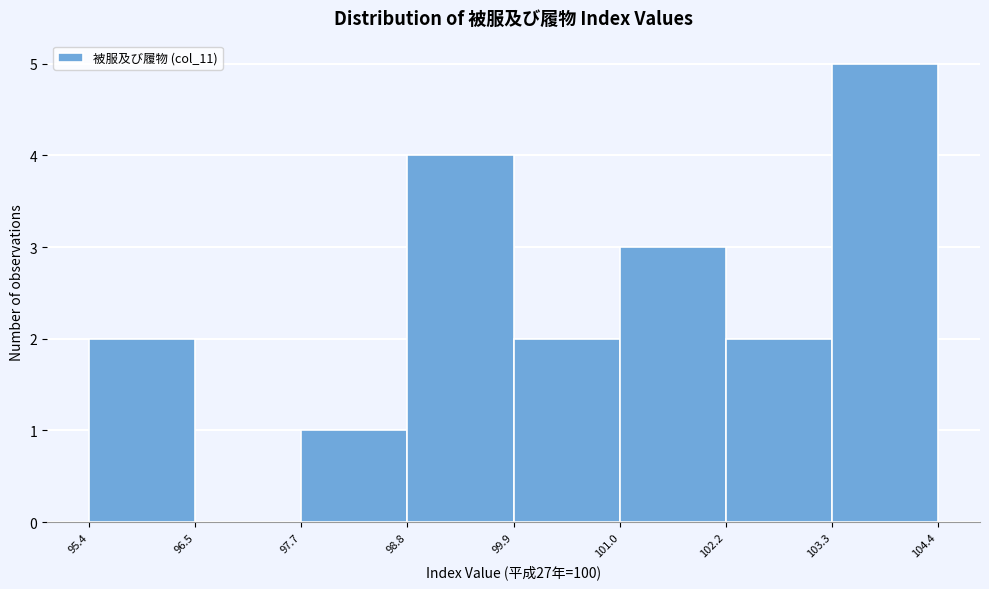

Reading left to right, transcribe this chart: for each bar, give the range it covers on the x-axis and its height. The values are not printed on the chart, so give them approximately, as read against the axis.

95.4 to 96.5: 2
96.5 to 97.7: 0
97.7 to 98.8: 1
98.8 to 99.9: 4
99.9 to 101.0: 2
101.0 to 102.2: 3
102.2 to 103.3: 2
103.3 to 104.4: 5